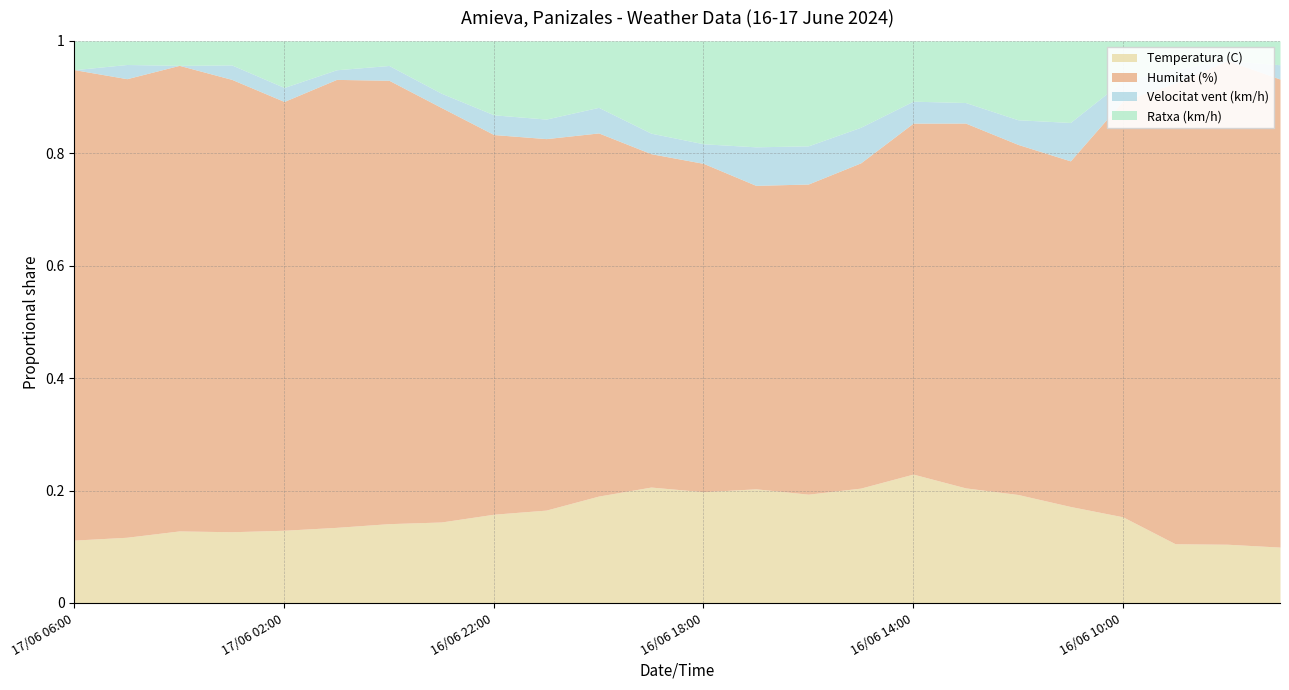

At how many categories does at least one series exceed 24?

24